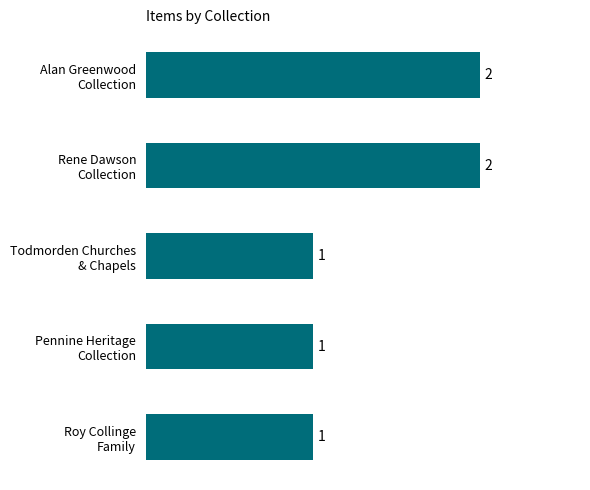

How many values are between 1 and 2?

5